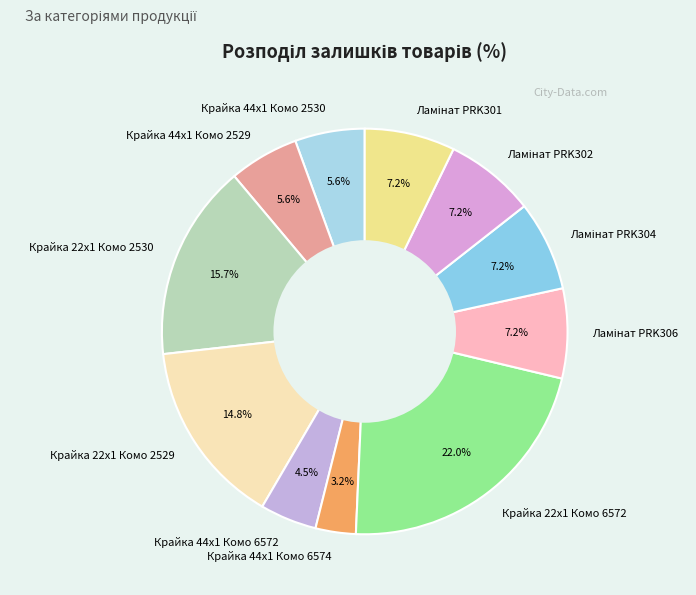

The Крайка 44x1 Комо 6572 slice represents 13% of the pie. True or false?

False